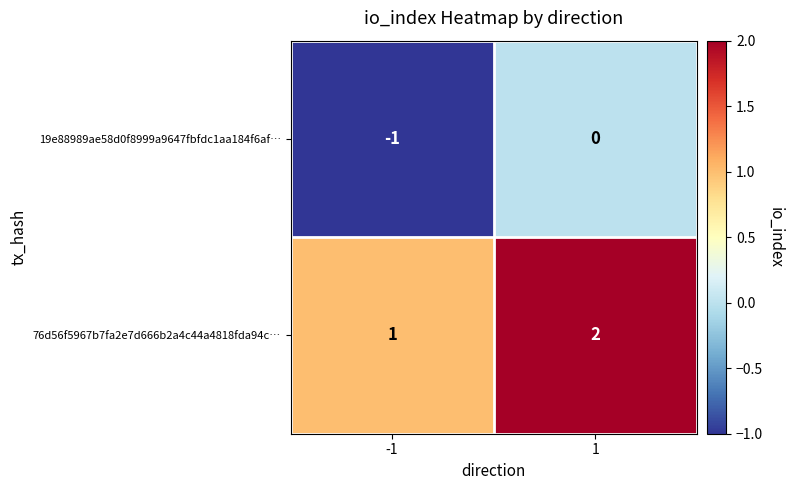

List the series in order of their overall mean, lowest first.

19e88989ae58d0f8999a9647fbfdc1aa184f6af…, 76d56f5967b7fa2e7d666b2a4c44a4818fda94c…